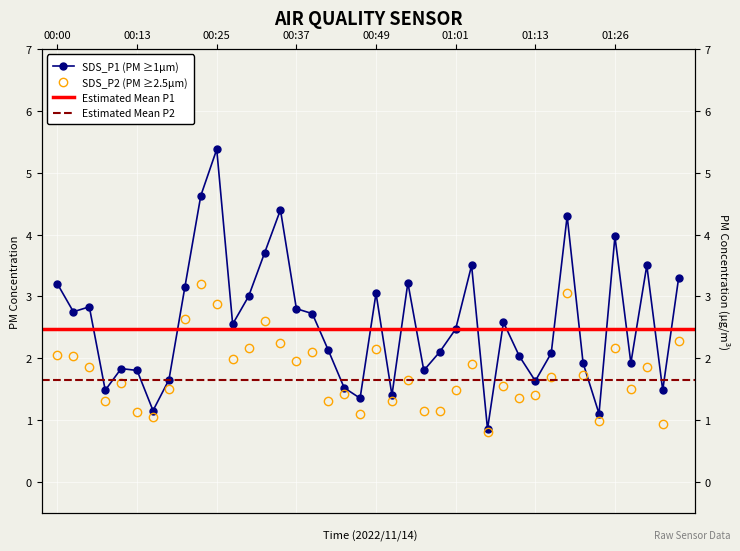

Which series changed the most between 00:52 and 01:06?

SDS_P1